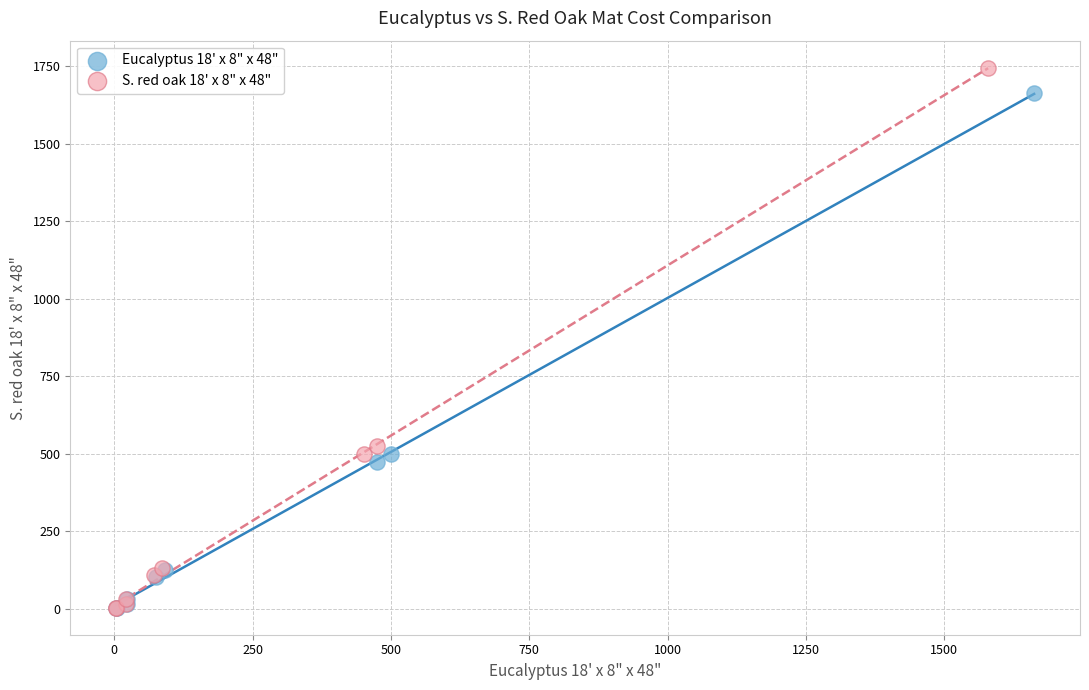

Which series has the widest spread of Y values?

S. red oak 18' x 8" x 48"